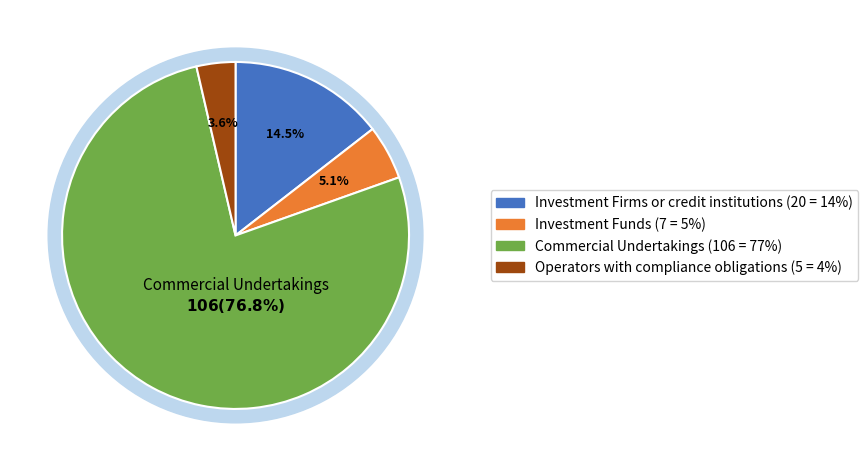

Does any single category account for the majority?

Yes